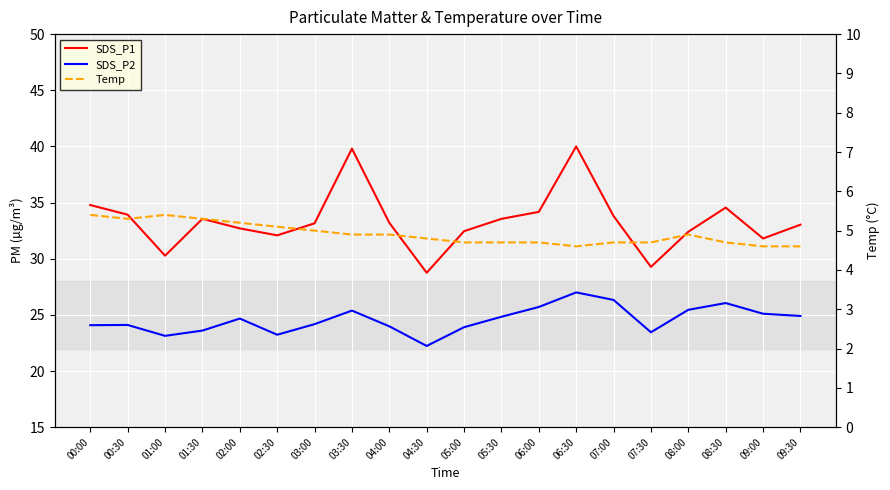

True or false: SDS_P2 and SDS_P1 cross at least once.

False